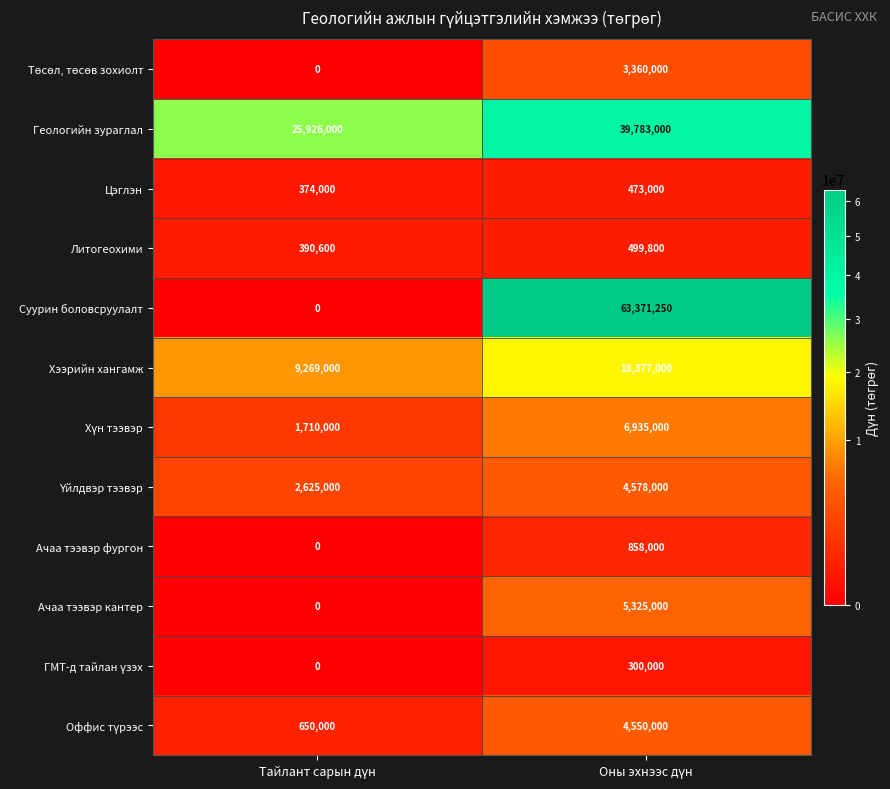

Which series has the widest spread of values?

Суурин боловсруулалт